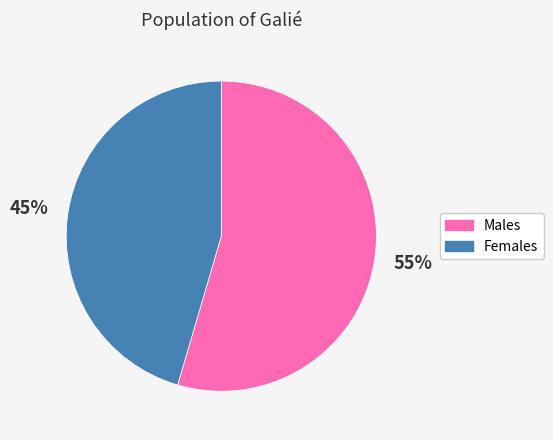

Is it true that Females is 45% of the pie?

True